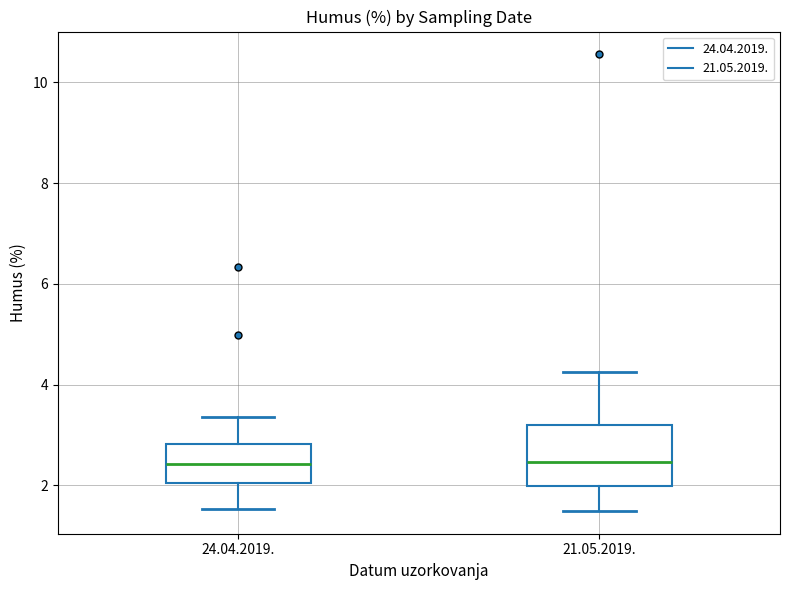

Reading left to right, read every box against the y-axis: the position of its median line, the range the box covers, and the ends of its whiskers. The values are not printed on the chart, so give them approximately, as read against the axis.

24.04.2019.: median 2.4, box 2.0 to 2.8, whiskers 1.6 to 3.4
21.05.2019.: median 2.4, box 2.0 to 3.2, whiskers 1.4 to 4.2